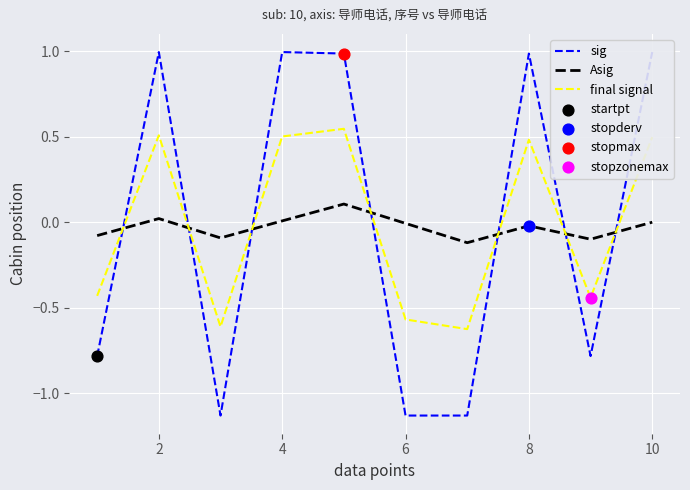

Which series has the largest total across all categories?

sig